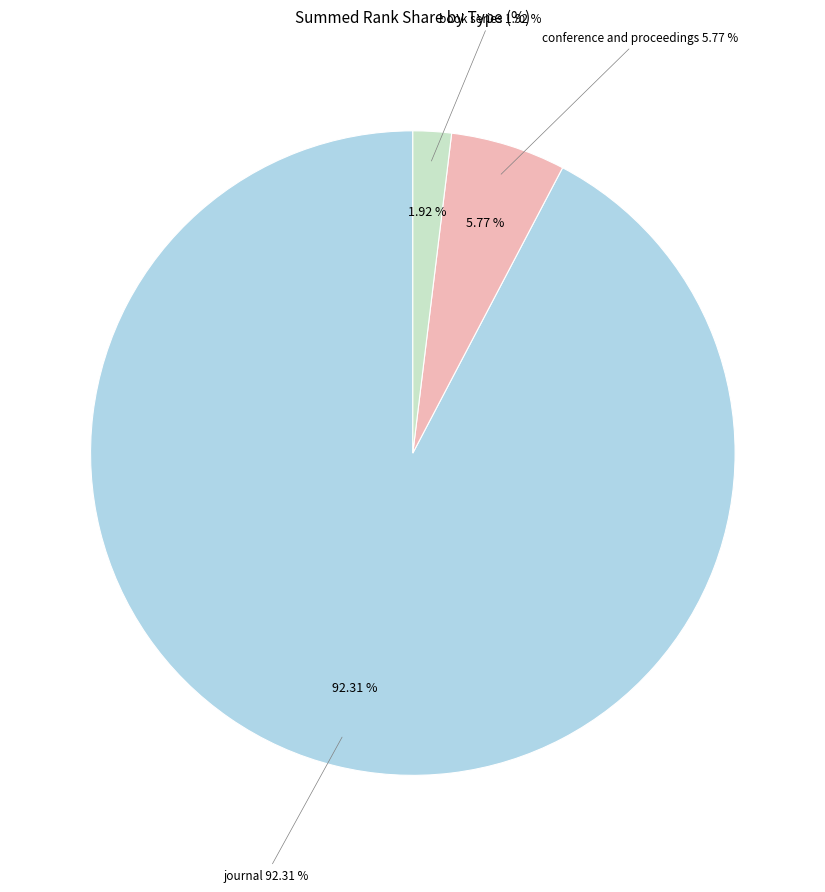

To the nearest percent, what is the difference between the journal and conference and proceedings slice percentages?

87%